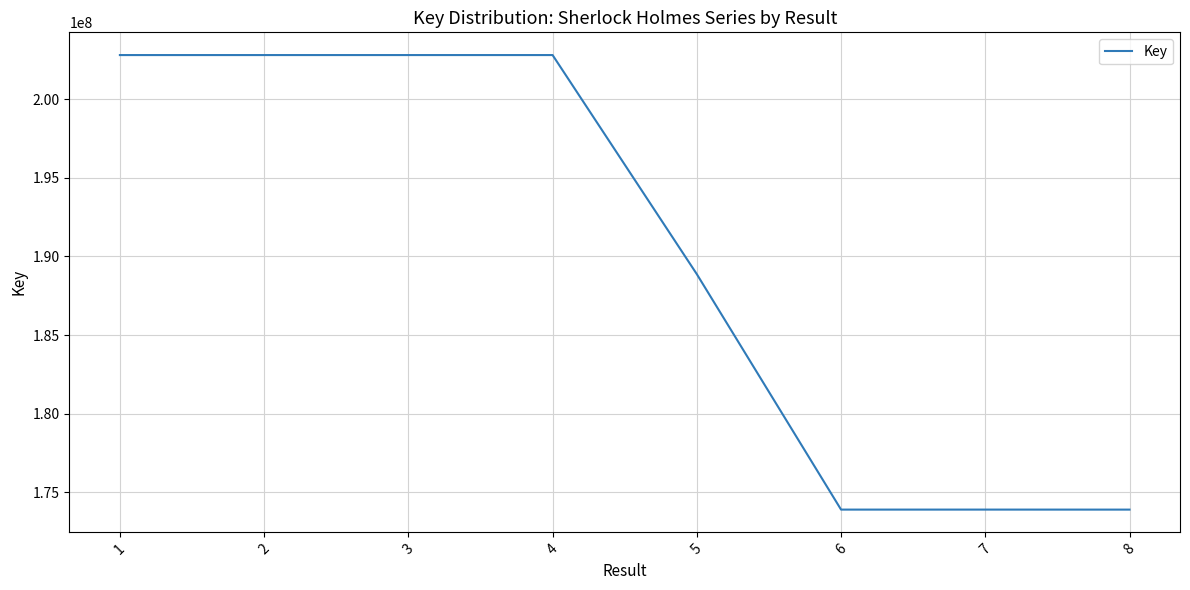

At which label does the data first exceed 202814362?

1